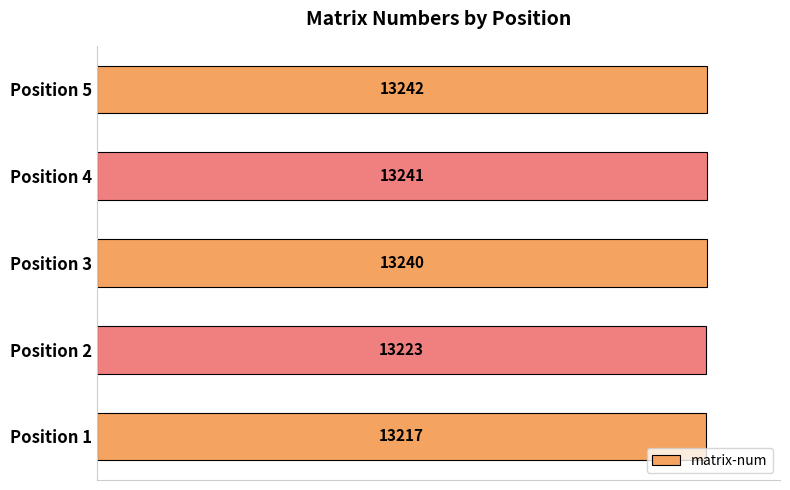

What is the smallest value displayed?

13217